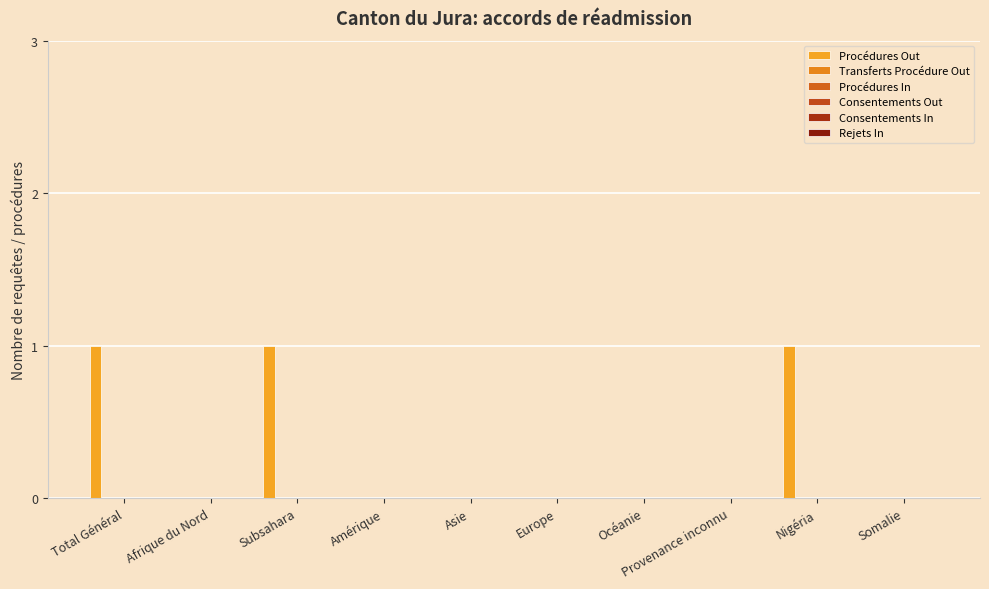

How many categories are shown in the chart?

10